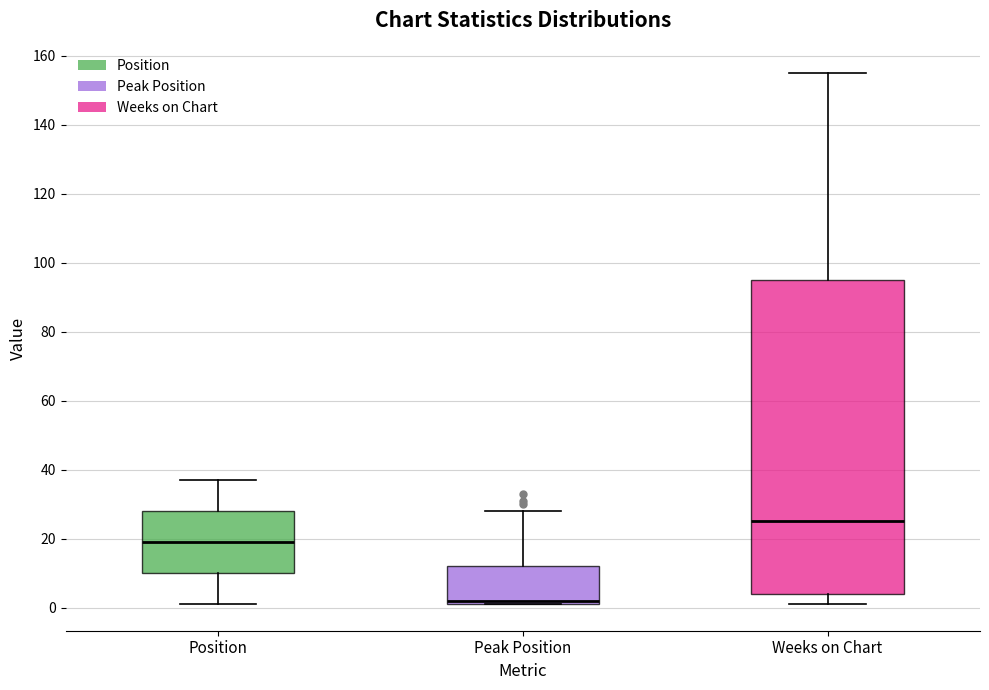

Comparing the boxes themselves (not the whiskers), which one is the tallest?

Weeks on Chart